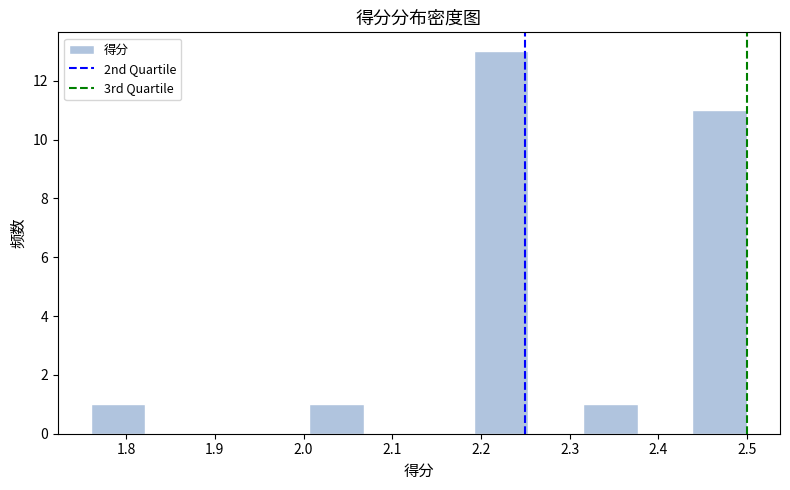

Reading left to right, transcribe this chart: for each bar, give the range it covers on the x-axis and its height. Neither the bar edges nor the heights are printed on the chart, so give them approximately, as read against the axes.

1.76 to 1.82: 1
1.82 to 1.88: 0
1.88 to 1.95: 0
1.95 to 2.01: 0
2.01 to 2.07: 1
2.07 to 2.13: 0
2.13 to 2.19: 0
2.19 to 2.25: 13
2.25 to 2.32: 0
2.32 to 2.38: 1
2.38 to 2.44: 0
2.44 to 2.50: 11